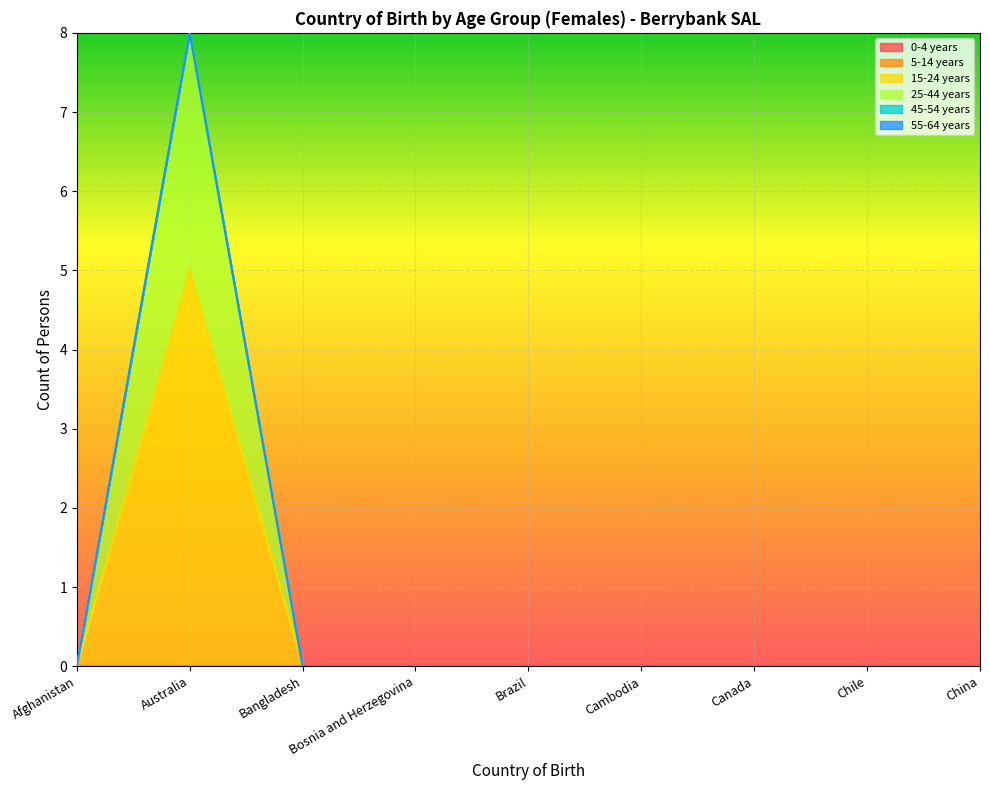

True or false: 15-24 years and 5-14 years cross at least once.

False